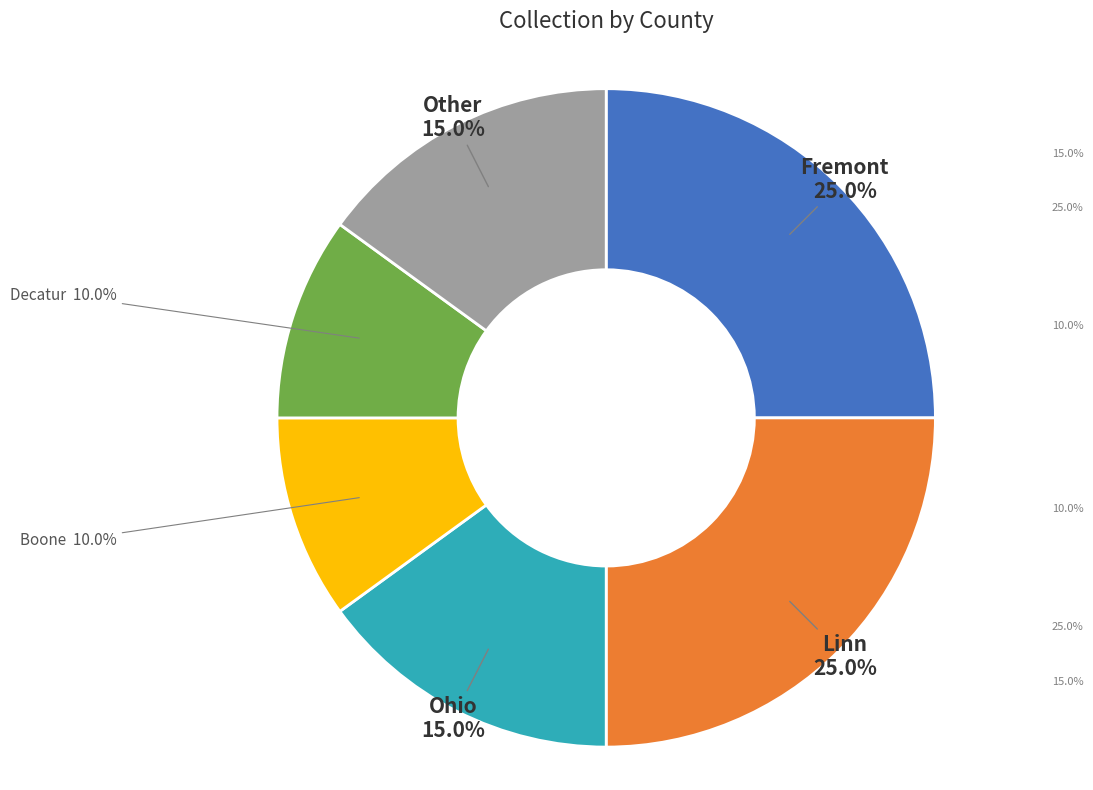

Is there a majority slice in this chart?

No